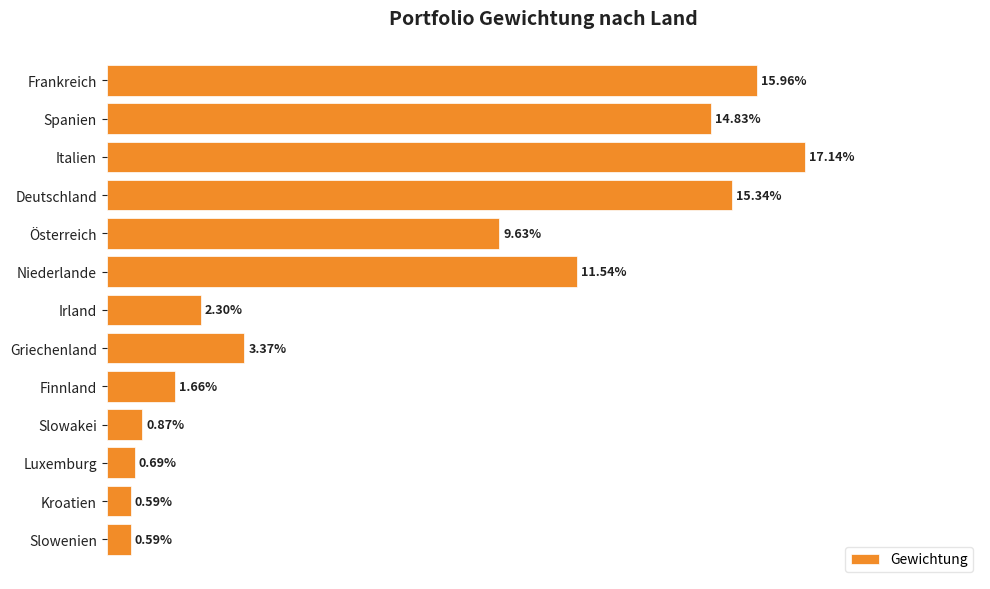

How many data points does each series have?

13